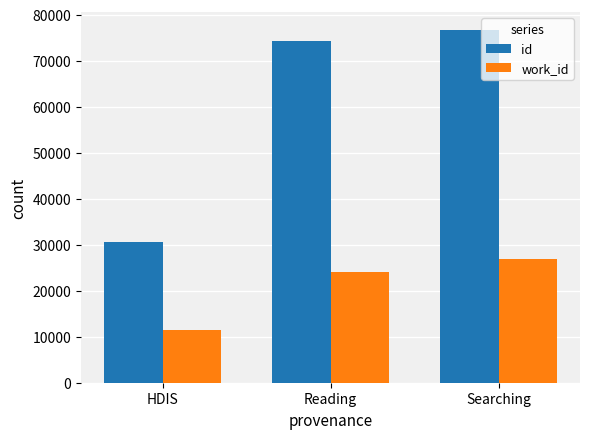

At which label is id closest to 53663?

Reading